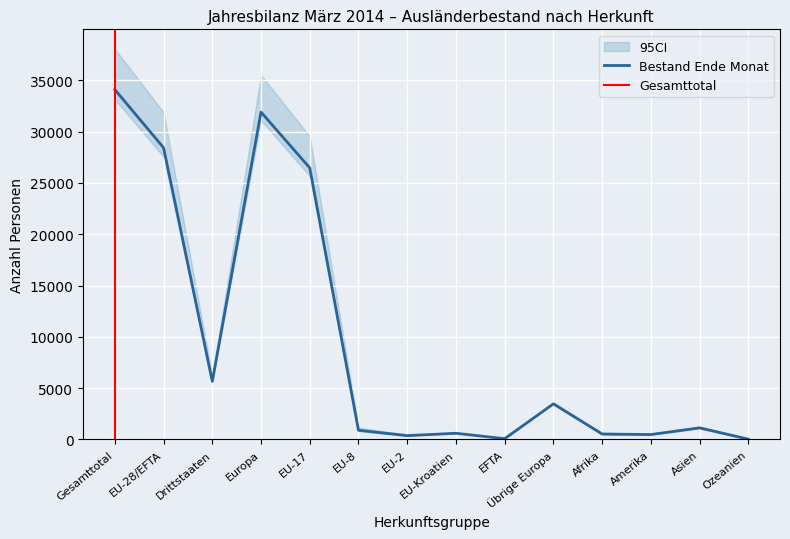

The value of 95CI_lower at Drittstaaten is 5589. True or false?

True